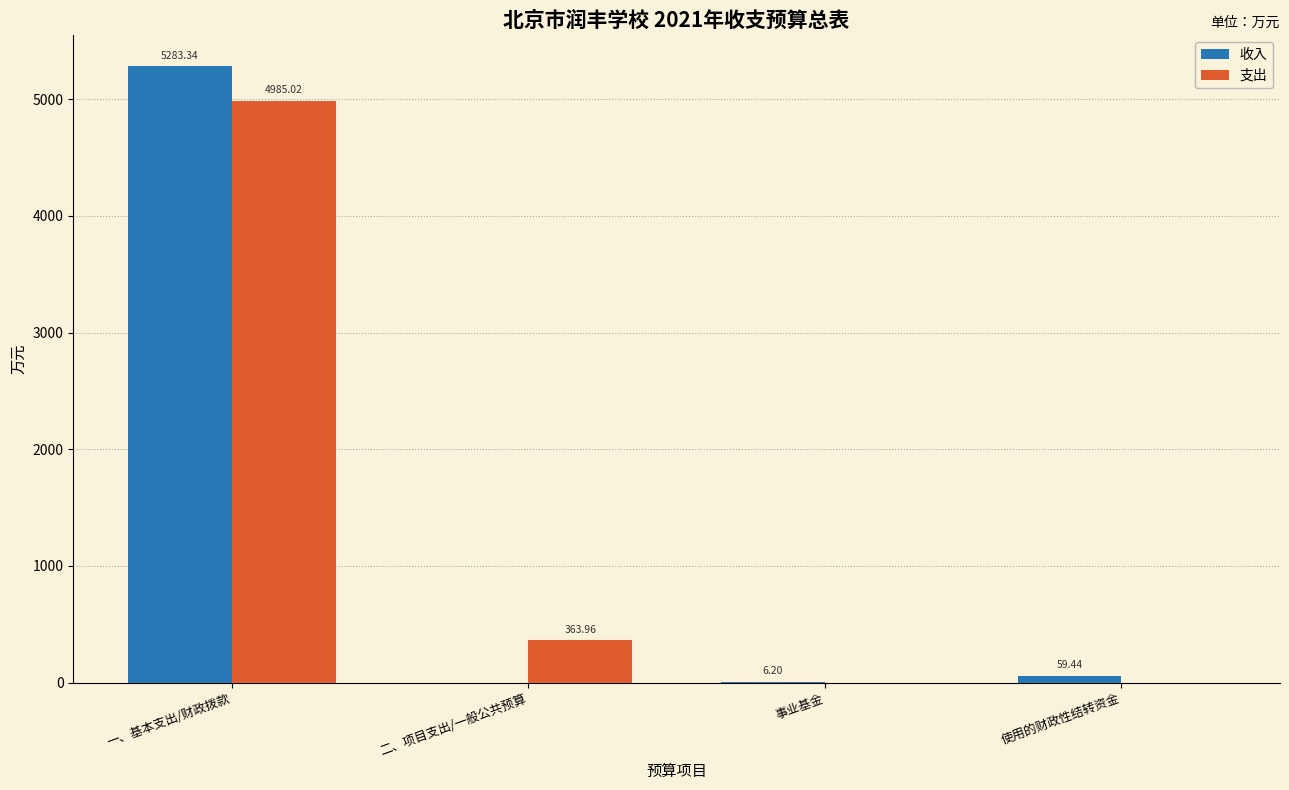

The 收入 series shows 5283.3 at 一、基本支出/财政拨款. True or false?

True